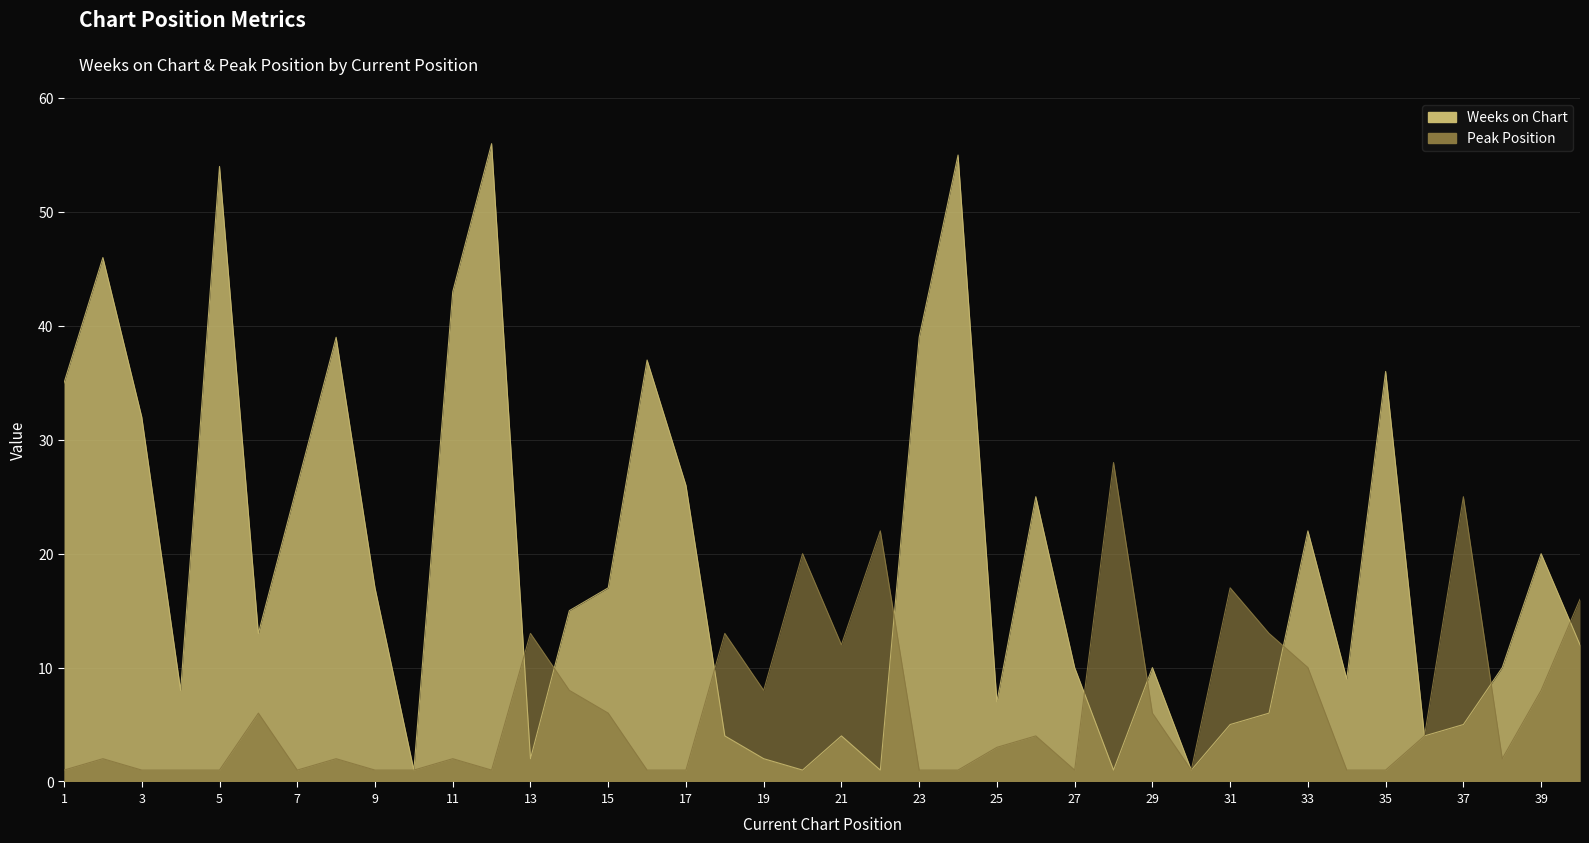

Reading left to right, extract all data points from this chart.

Weeks on Chart: 35	46	32	8	54	13	26	39	17	1	43	56	2	15	17	37	26	4	2	1	4	1	39	55	7	25	10	1	10	1	5	6	22	9	36	4	5	10	20	12
Peak Position: 1	2	1	1	1	6	1	2	1	1	2	1	13	8	6	1	1	13	8	20	12	22	1	1	3	4	1	28	6	1	17	13	10	1	1	4	25	2	8	16